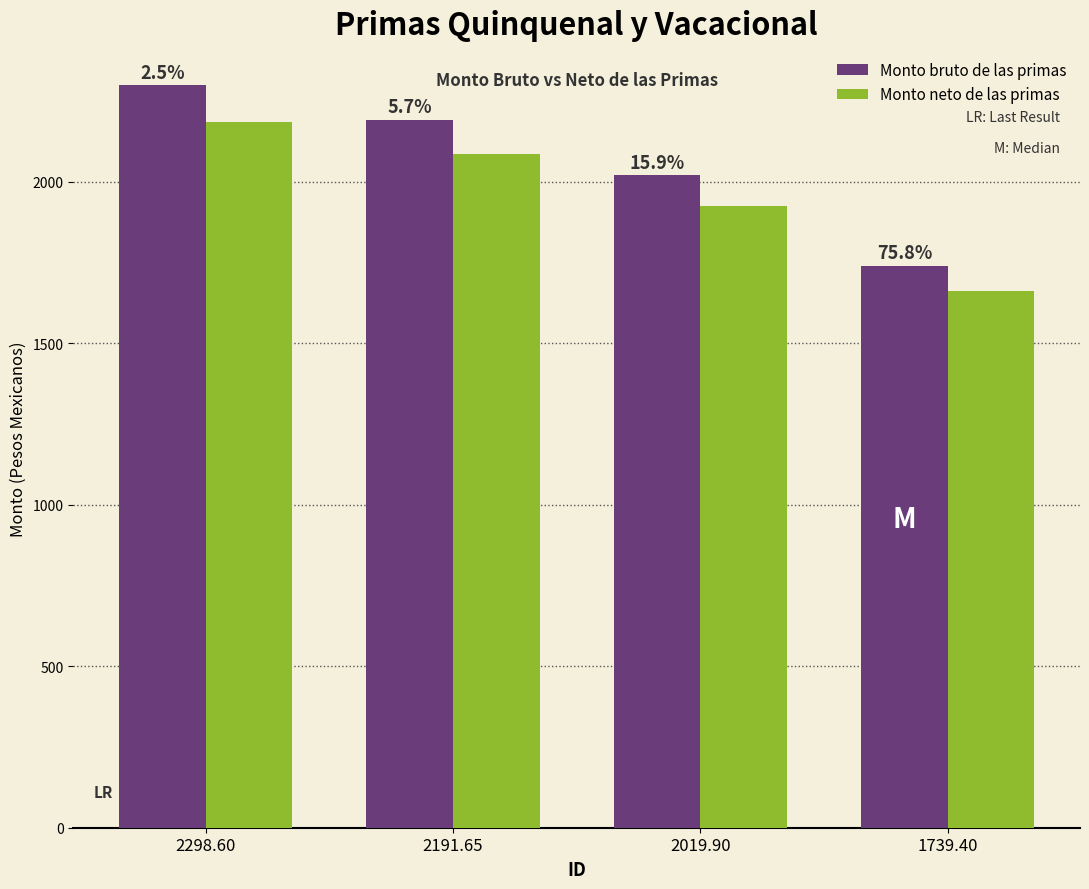

Is it true that Monto bruto de las primas equals 2191.7 at 2191.65?

True